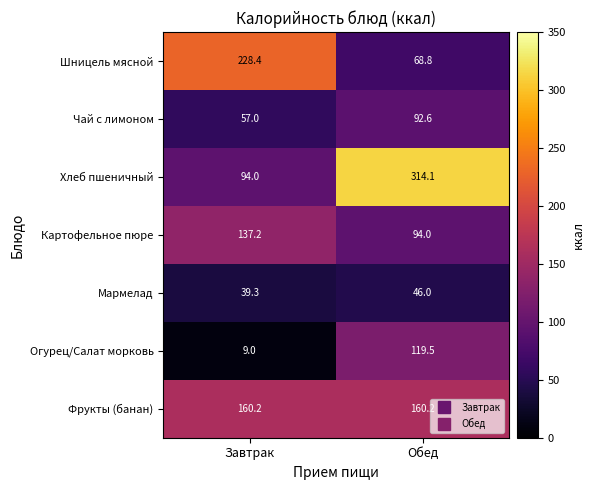

Which series has the widest spread of values?

Хлеб пшеничный